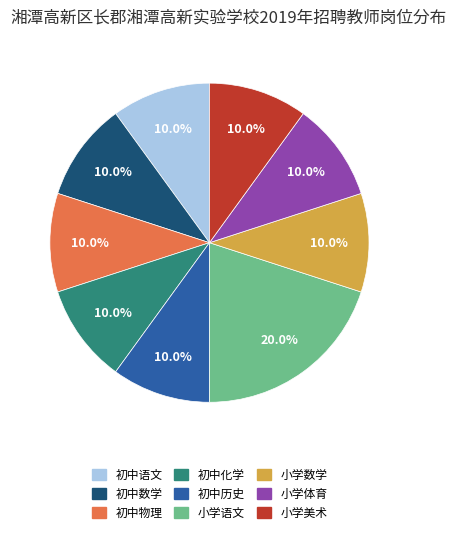

Is it true that 小学数学 is 10% of the pie?

True